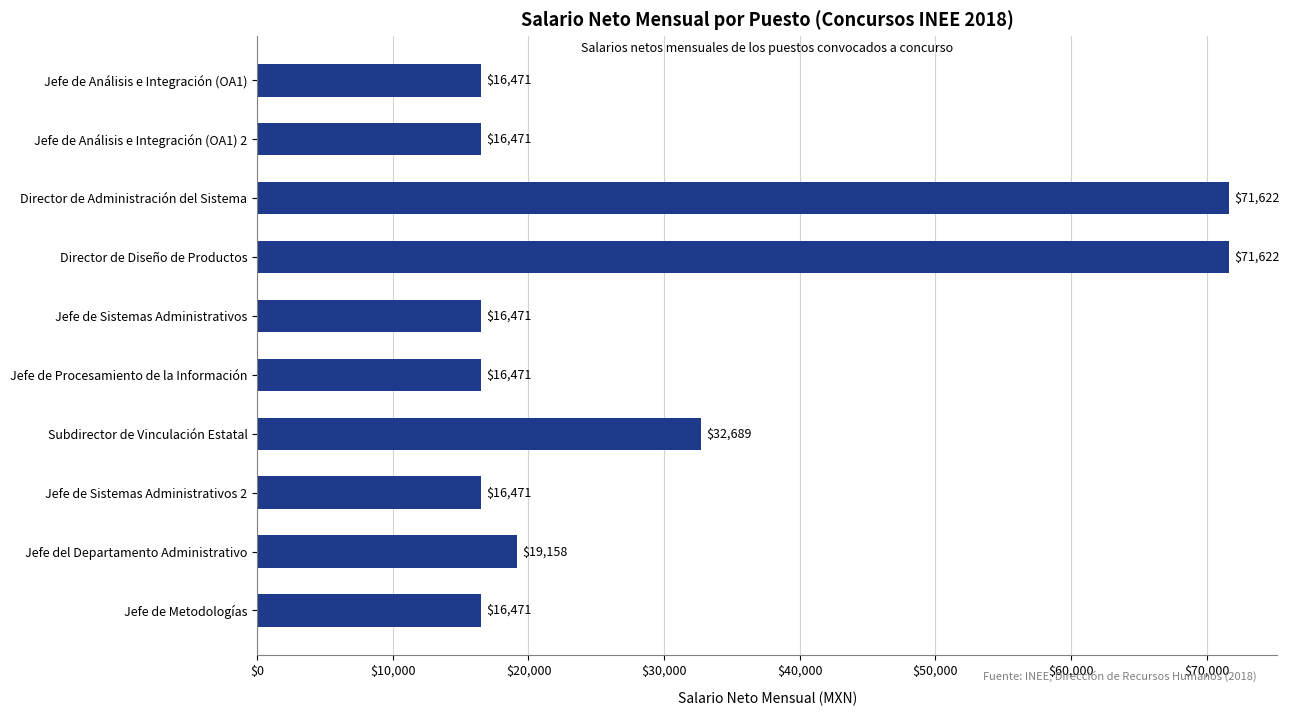

What is the ratio of the value at Jefe del Departamento Administrativo to the value at Jefe de Análisis e Integración (OA1)?

1.2